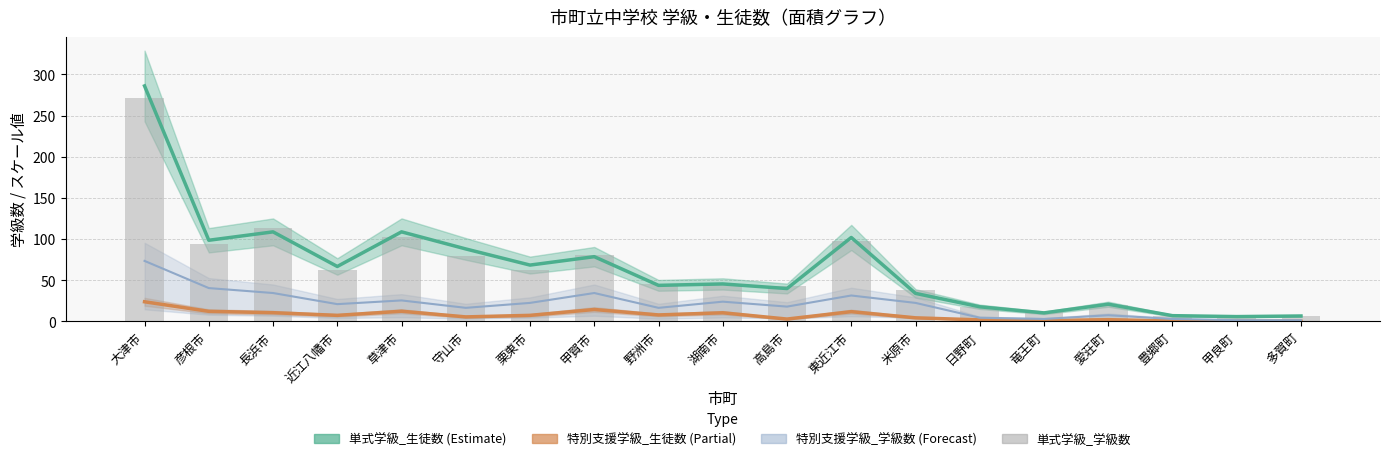

Rank the categories by value from highest to lowest.

大津市, 長浜市, 草津市, 東近江市, 彦根市, 甲賀市, 守山市, 近江八幡市, 栗東市, 湖南市, 野洲市, 高島市, 米原市, 愛荘町, 日野町, 竜王町, 豊郷町, 多賀町, 甲良町